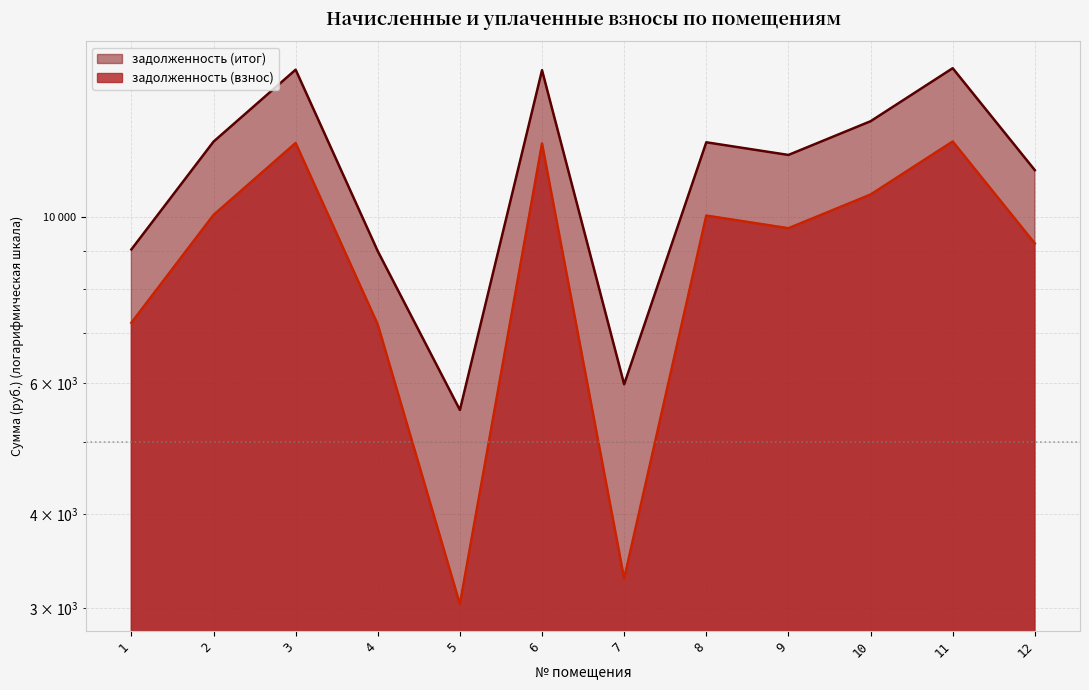

What is the difference between the maximum and minimum values in the задолженность (взнос) series?

9579.2